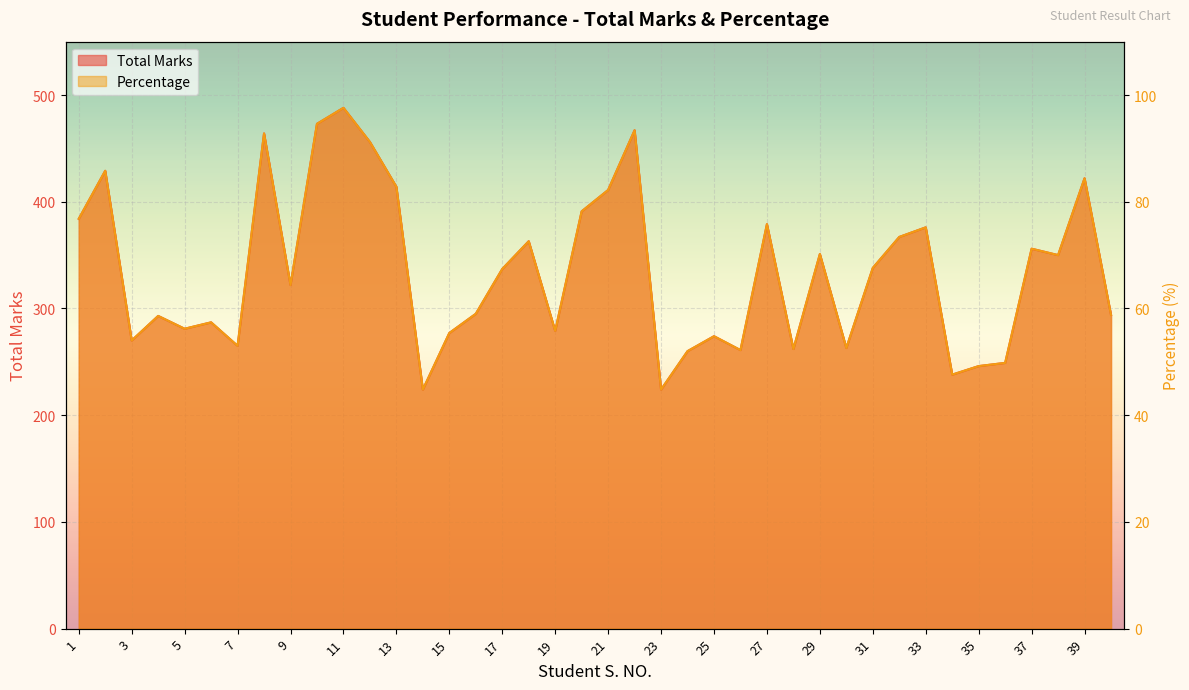

Between 39 and 9, which is larger?

39